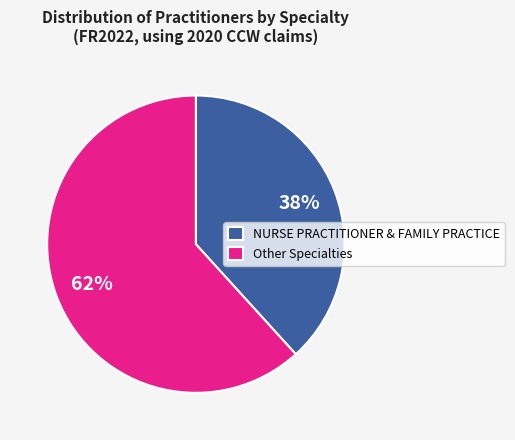

Count the number of slices in the pie.

2